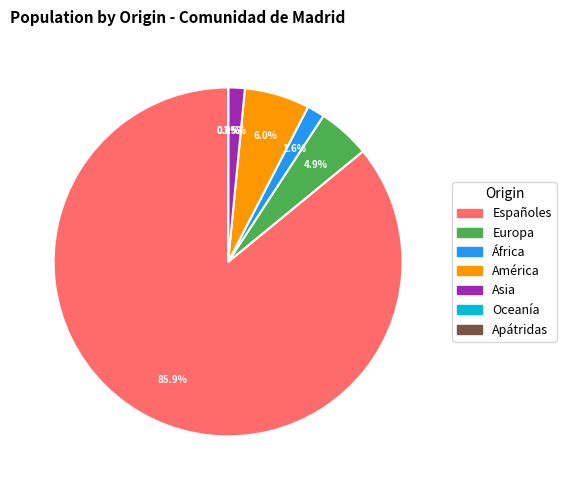

What is the ratio of the value at África to the value at Europa?

0.3